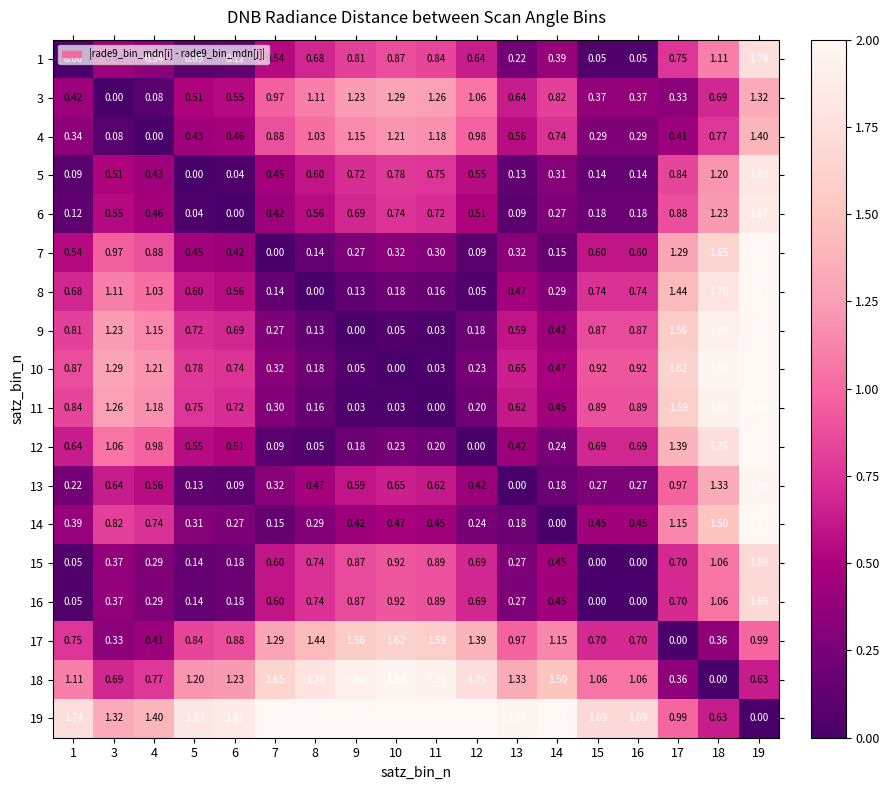

At which category is the sum across all series the highest?

19